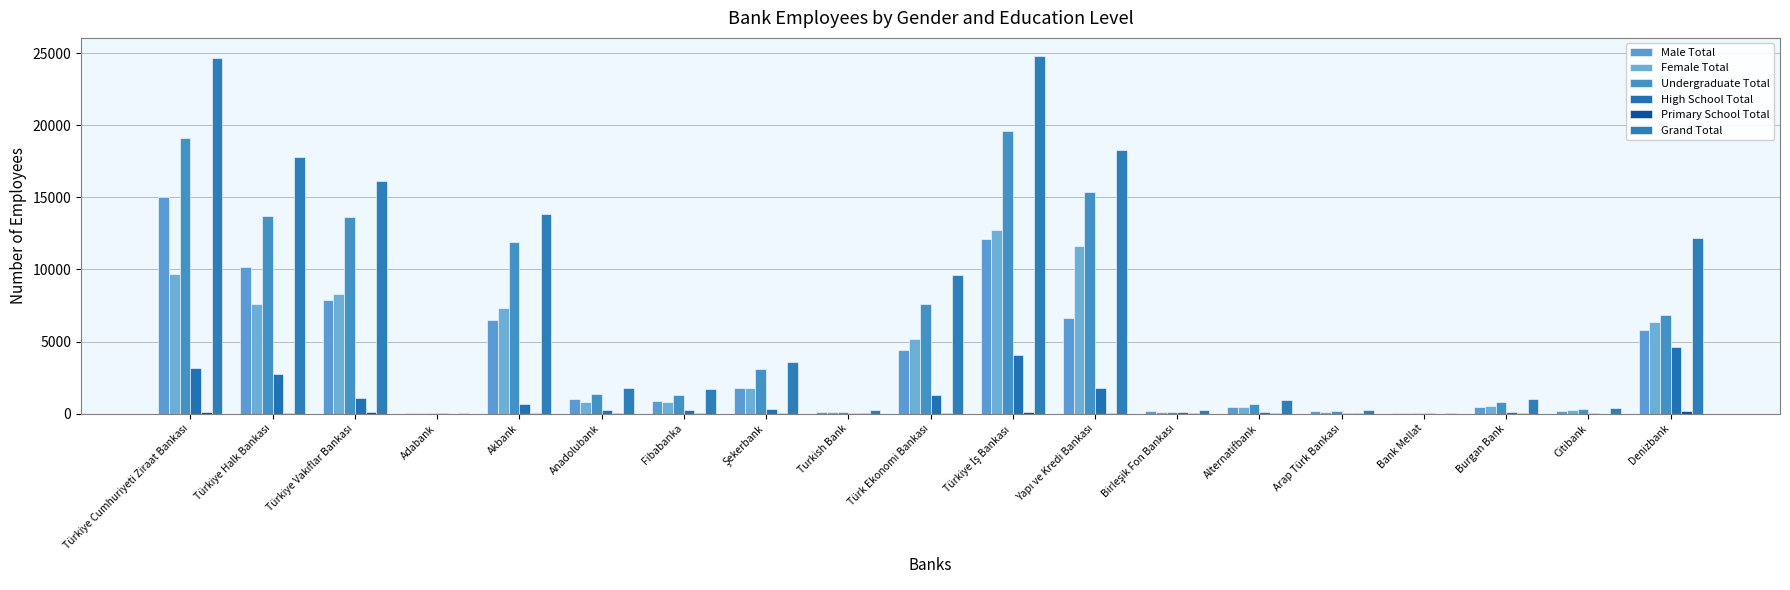

Is it true that Male Total equals 4422 at Türk Ekonomi Bankası?

True